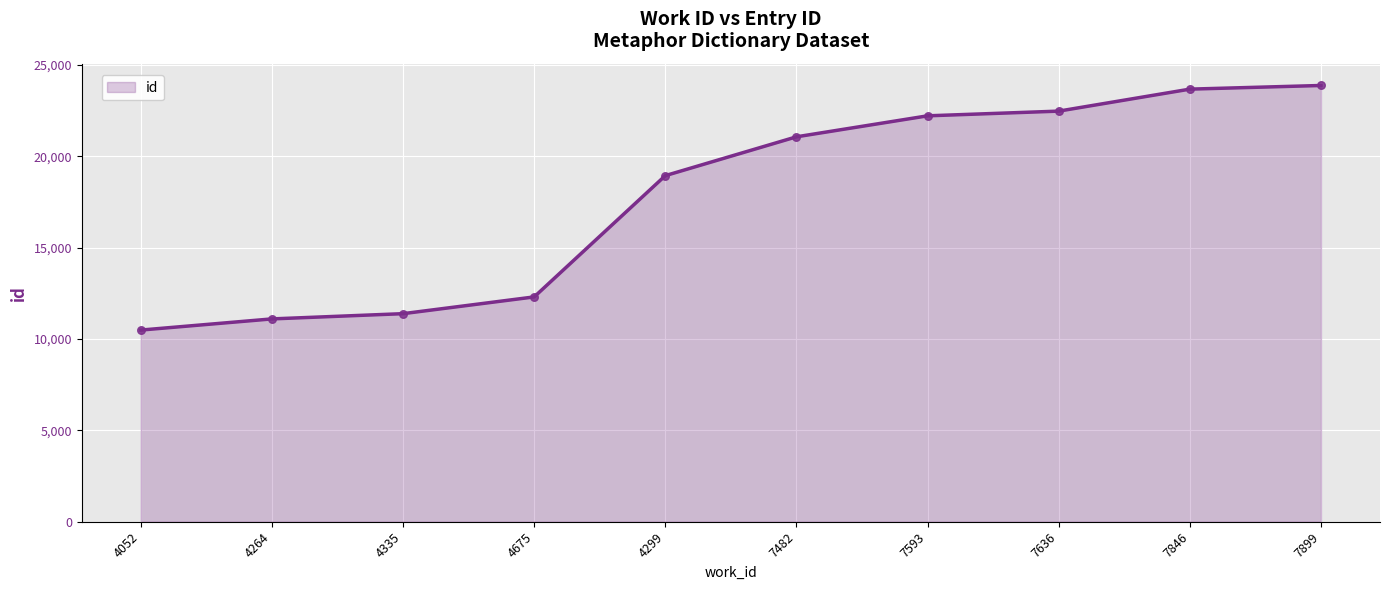

Which has a higher value, 7636 or 4335?

7636